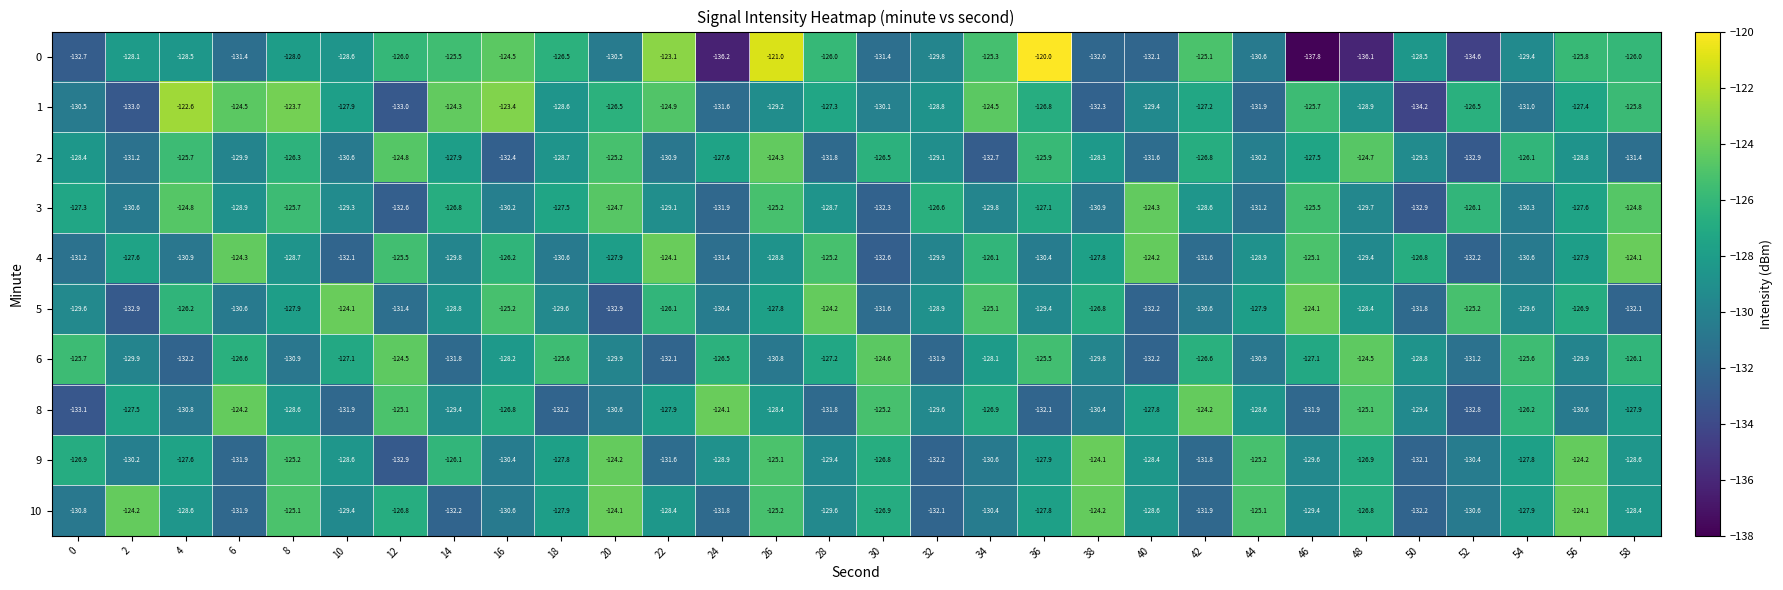

What is the approximate value of 8 at 4?

-130.8